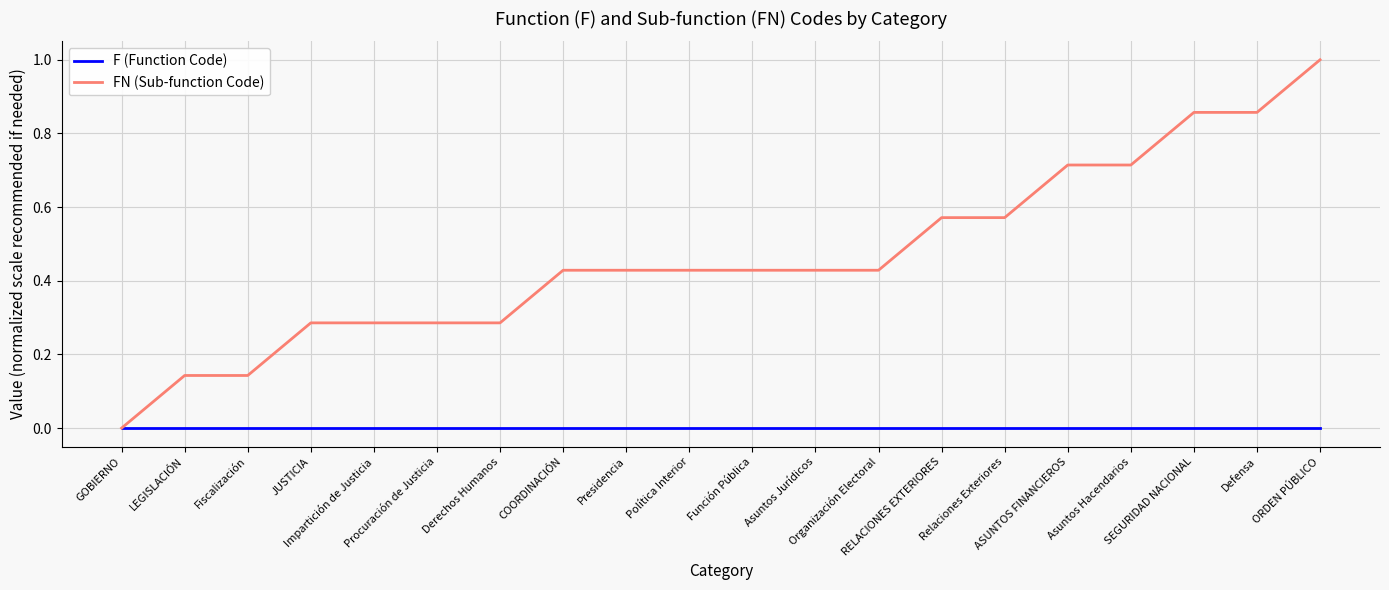

What is the difference between the maximum and minimum values in the FN (Sub-function Code) series?

1.0